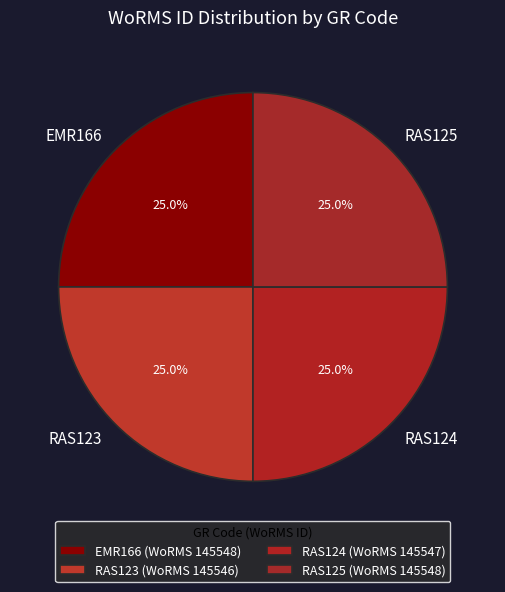

How much of the chart is everything except RAS123?

75.0%